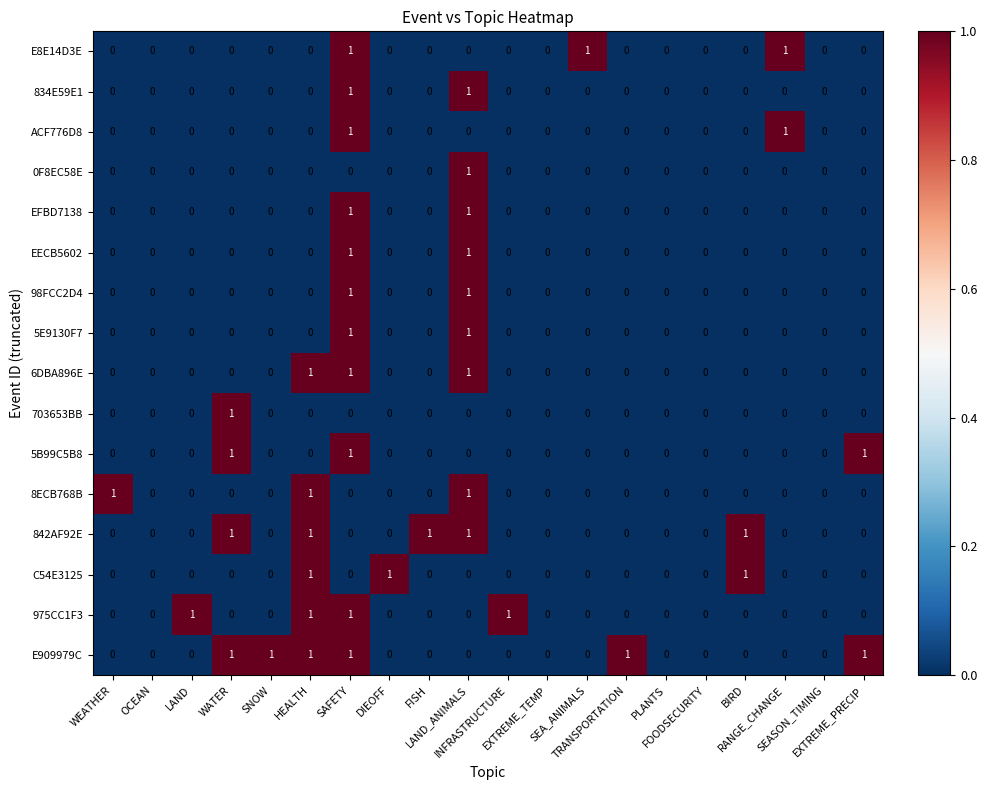

Which series has the largest total across all categories?

E909979C